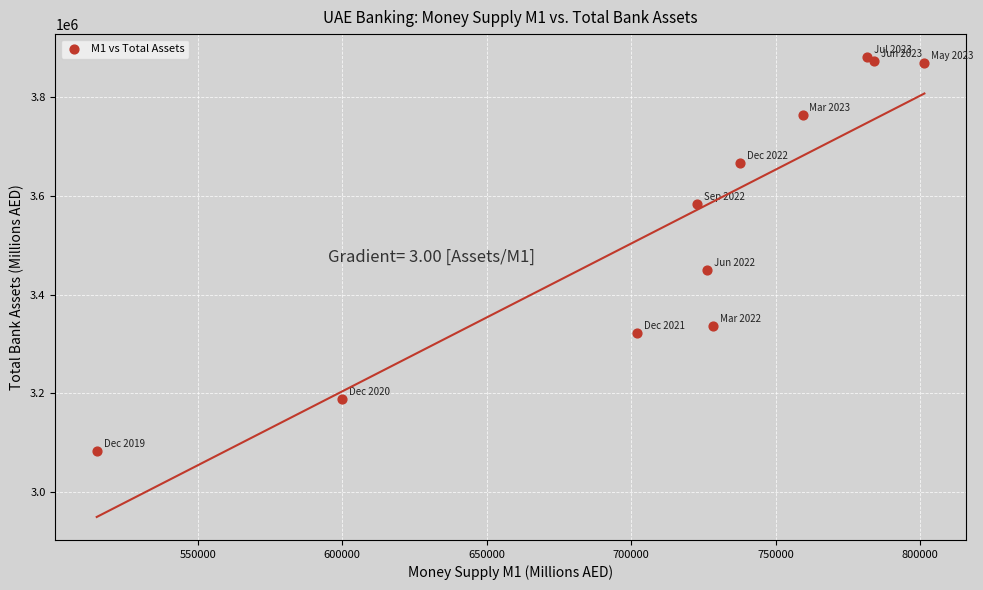

What Y value in the scatter plot is closest to 3482344?

3449173